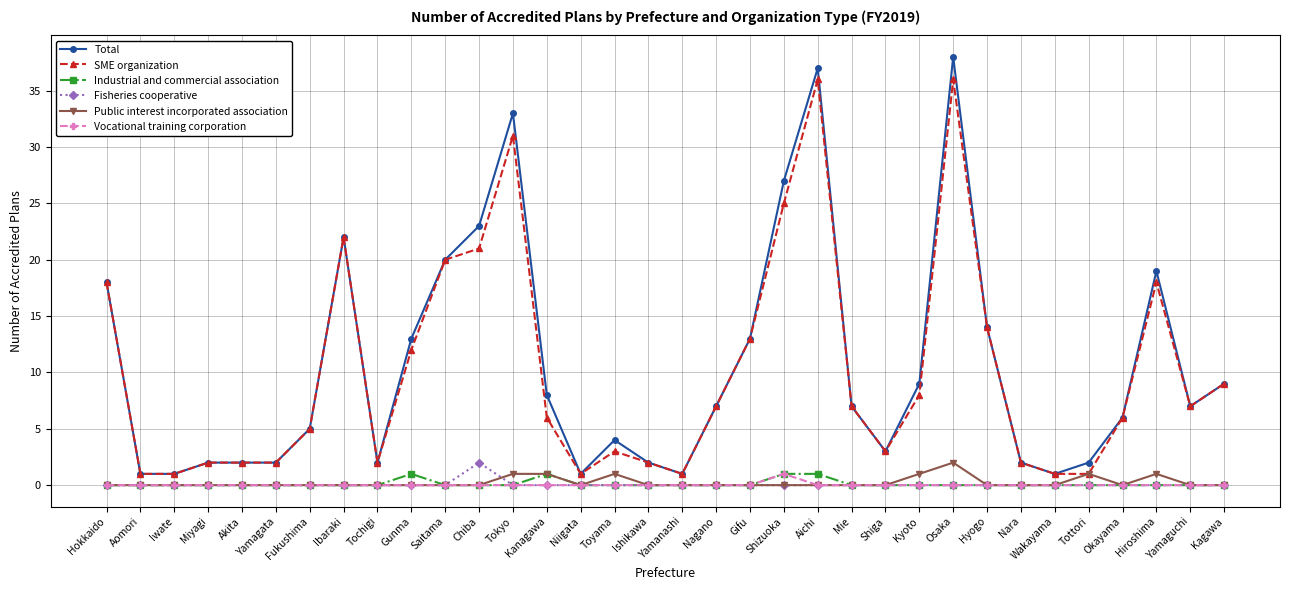

At which category does the chart reach its peak across all series?

Osaka